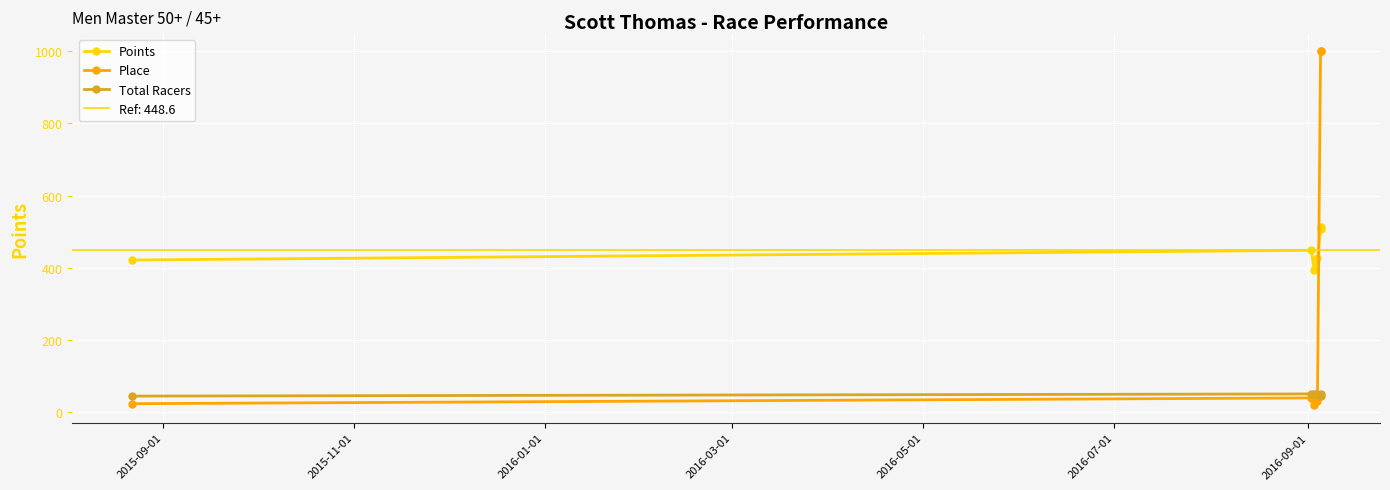

What is the average value of the Place series?

352.3